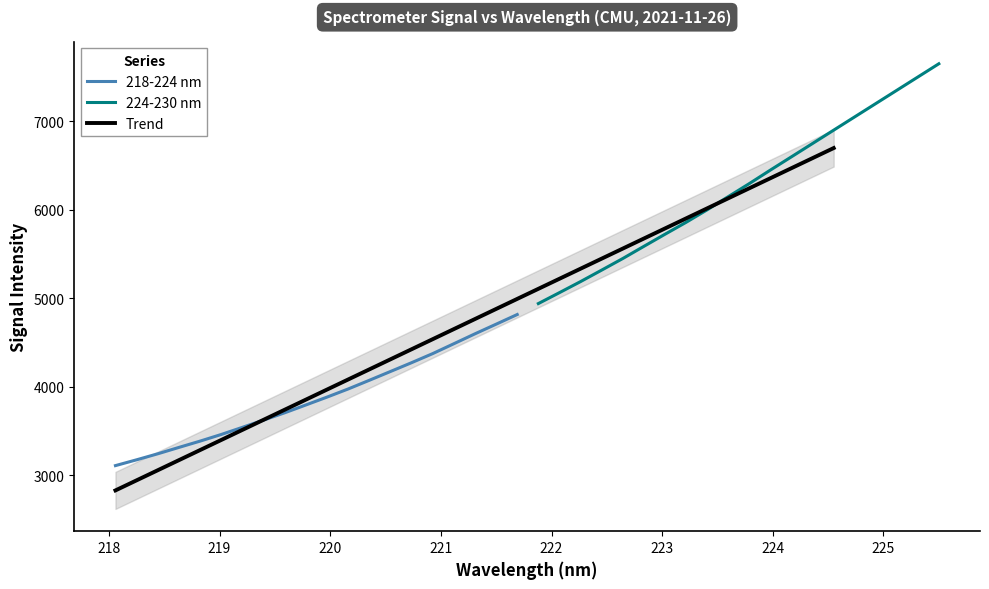

What is the maximum value for 218-224 nm?

4816.6